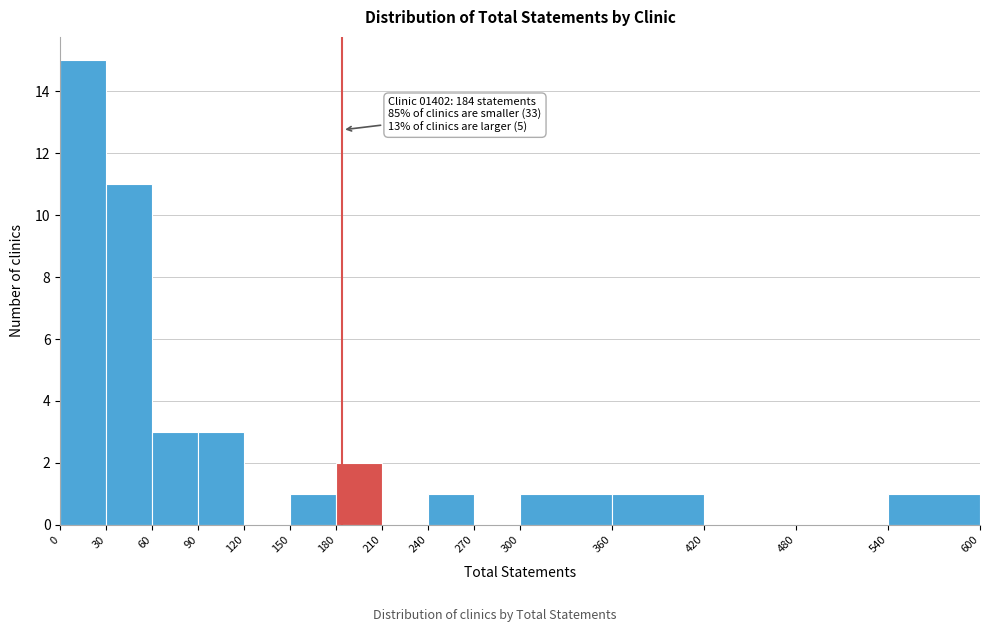

Over which range of the x-axis is the bar tallest?

0 to 30